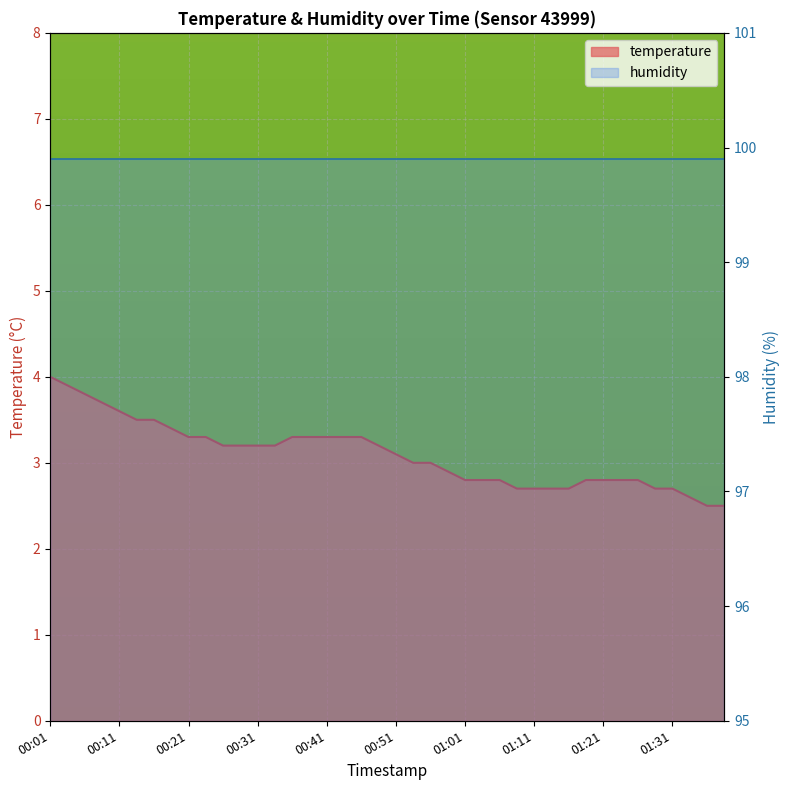

The chart shows a value of 4.0 at 01:28. True or false?

False